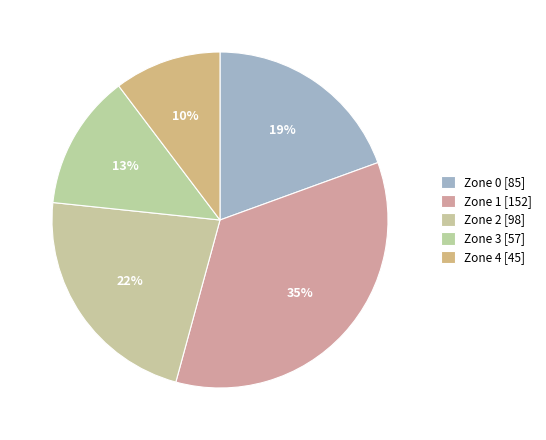

Which slice is the smallest?

Zone 4